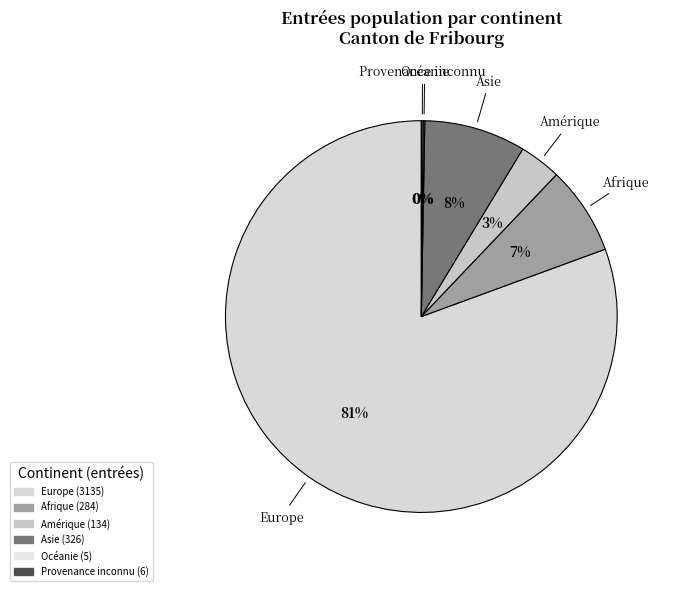

What is the majority slice?

Europe